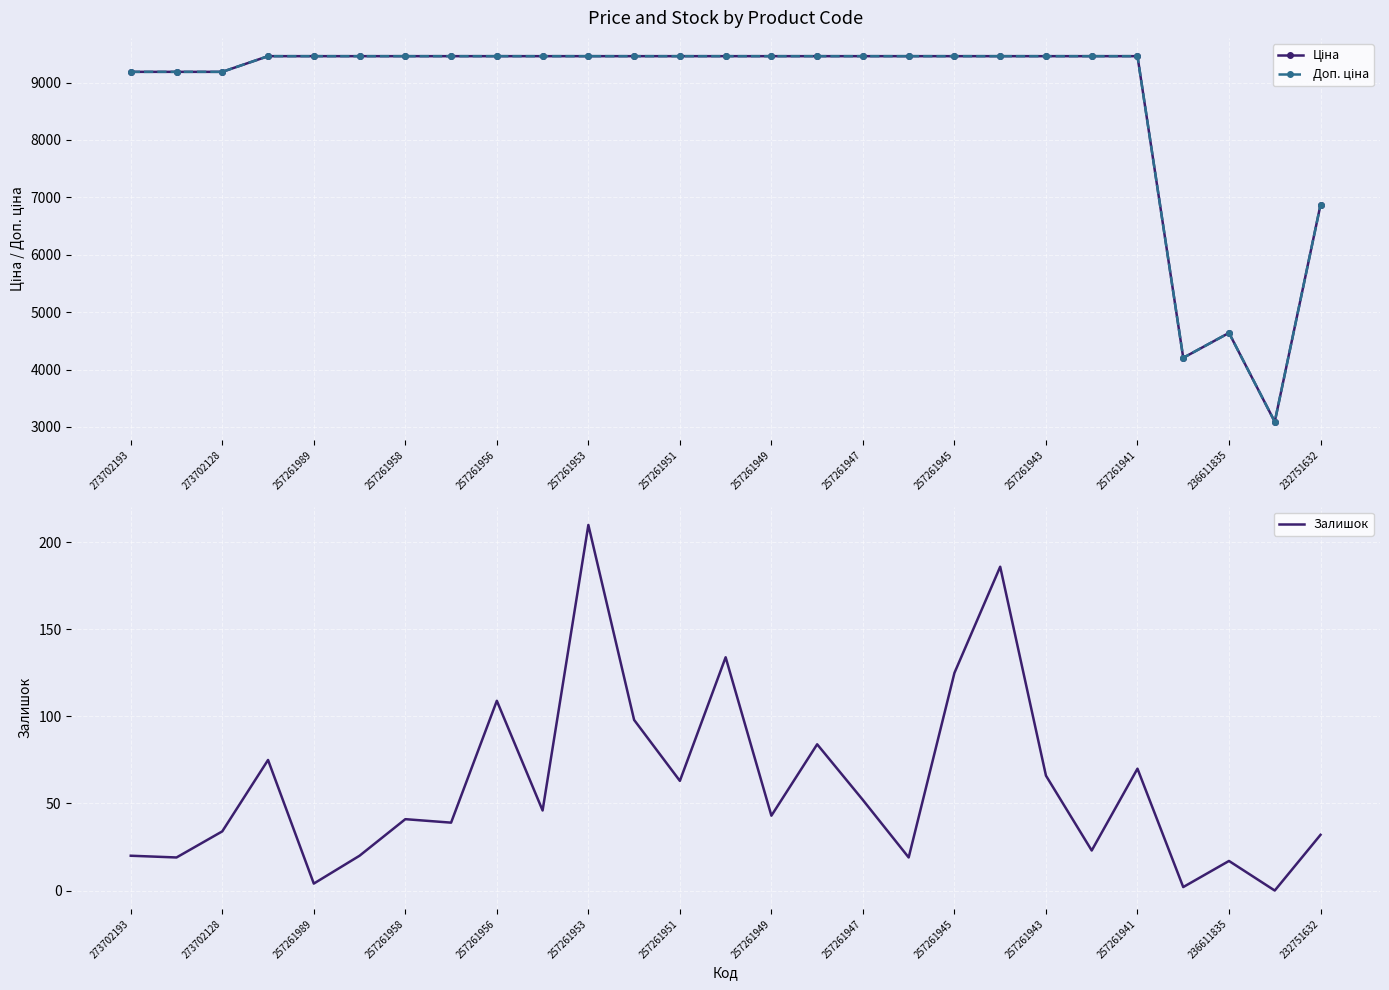

At which label does Залишок reach its peak?

257261953